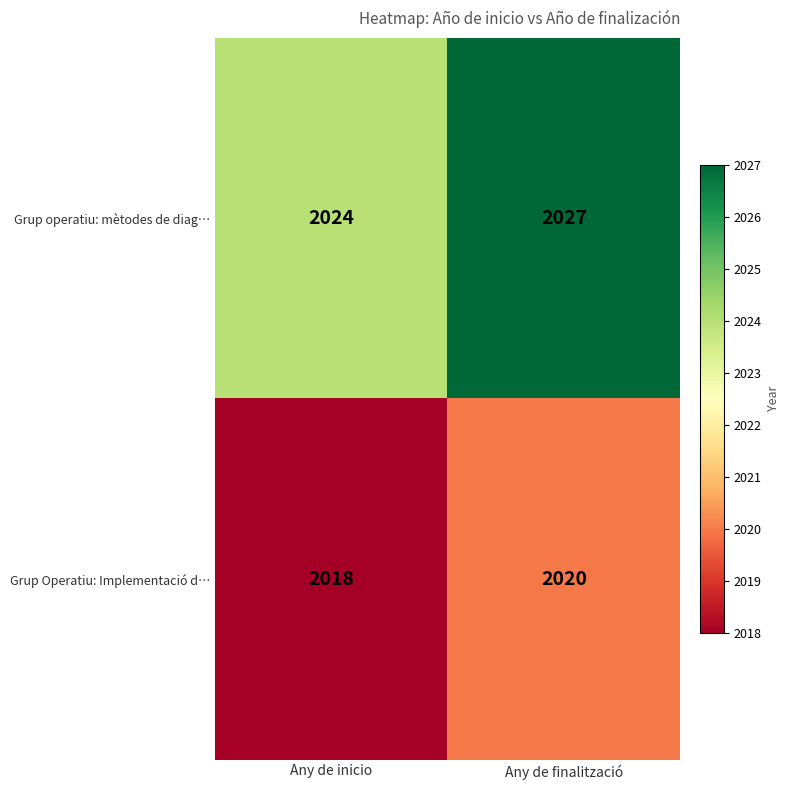

What value does the Grup operatiu: mètodes de diag… series have at Any de inicio?

2024